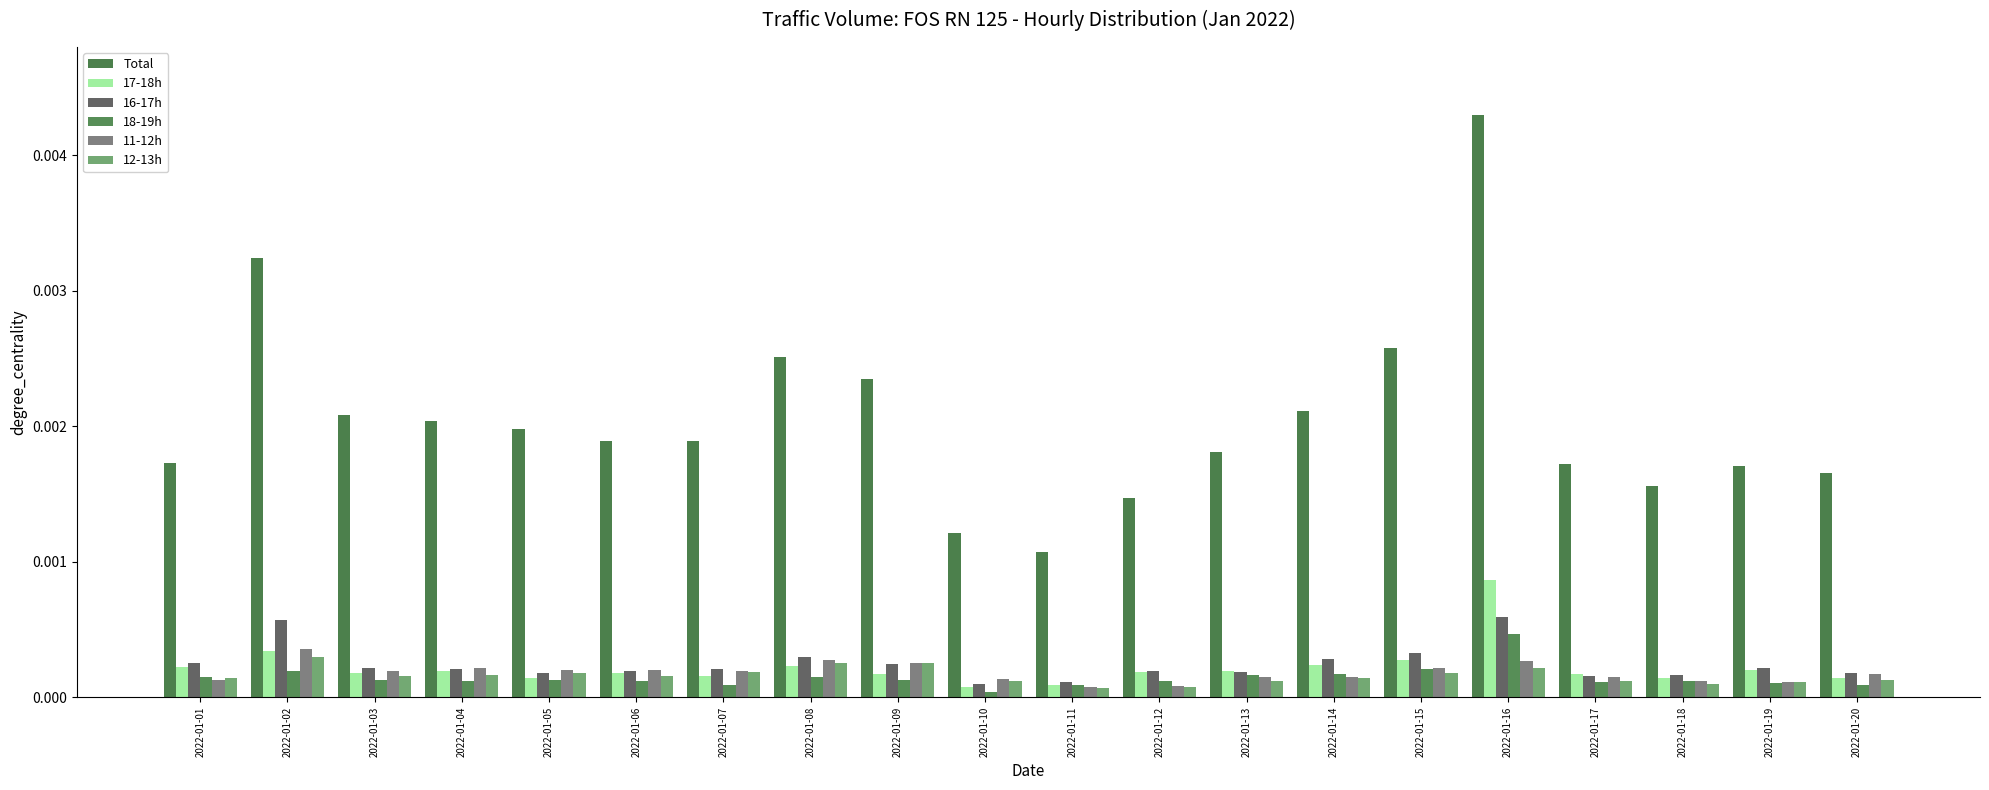

Reading left to right, extract all data points from this chart.

Total: 2022-01-01=0.0	2022-01-02=0.0	2022-01-03=0.0	2022-01-04=0.0	2022-01-05=0.0	2022-01-06=0.0	2022-01-07=0.0	2022-01-08=0.0	2022-01-09=0.0	2022-01-10=0.0	2022-01-11=0.0	2022-01-12=0.0	2022-01-13=0.0	2022-01-14=0.0	2022-01-15=0.0	2022-01-16=0.0	2022-01-17=0.0	2022-01-18=0.0	2022-01-19=0.0	2022-01-20=0.0
17-18h: 2022-01-01=0.0	2022-01-02=0.0	2022-01-03=0.0	2022-01-04=0.0	2022-01-05=0.0	2022-01-06=0.0	2022-01-07=0.0	2022-01-08=0.0	2022-01-09=0.0	2022-01-10=0.0	2022-01-11=0.0	2022-01-12=0.0	2022-01-13=0.0	2022-01-14=0.0	2022-01-15=0.0	2022-01-16=0.0	2022-01-17=0.0	2022-01-18=0.0	2022-01-19=0.0	2022-01-20=0.0
16-17h: 2022-01-01=0.0	2022-01-02=0.0	2022-01-03=0.0	2022-01-04=0.0	2022-01-05=0.0	2022-01-06=0.0	2022-01-07=0.0	2022-01-08=0.0	2022-01-09=0.0	2022-01-10=0.0	2022-01-11=0.0	2022-01-12=0.0	2022-01-13=0.0	2022-01-14=0.0	2022-01-15=0.0	2022-01-16=0.0	2022-01-17=0.0	2022-01-18=0.0	2022-01-19=0.0	2022-01-20=0.0
18-19h: 2022-01-01=0.0	2022-01-02=0.0	2022-01-03=0.0	2022-01-04=0.0	2022-01-05=0.0	2022-01-06=0.0	2022-01-07=0.0	2022-01-08=0.0	2022-01-09=0.0	2022-01-10=0.0	2022-01-11=0.0	2022-01-12=0.0	2022-01-13=0.0	2022-01-14=0.0	2022-01-15=0.0	2022-01-16=0.0	2022-01-17=0.0	2022-01-18=0.0	2022-01-19=0.0	2022-01-20=0.0
11-12h: 2022-01-01=0.0	2022-01-02=0.0	2022-01-03=0.0	2022-01-04=0.0	2022-01-05=0.0	2022-01-06=0.0	2022-01-07=0.0	2022-01-08=0.0	2022-01-09=0.0	2022-01-10=0.0	2022-01-11=0.0	2022-01-12=0.0	2022-01-13=0.0	2022-01-14=0.0	2022-01-15=0.0	2022-01-16=0.0	2022-01-17=0.0	2022-01-18=0.0	2022-01-19=0.0	2022-01-20=0.0
12-13h: 2022-01-01=0.0	2022-01-02=0.0	2022-01-03=0.0	2022-01-04=0.0	2022-01-05=0.0	2022-01-06=0.0	2022-01-07=0.0	2022-01-08=0.0	2022-01-09=0.0	2022-01-10=0.0	2022-01-11=0.0	2022-01-12=0.0	2022-01-13=0.0	2022-01-14=0.0	2022-01-15=0.0	2022-01-16=0.0	2022-01-17=0.0	2022-01-18=0.0	2022-01-19=0.0	2022-01-20=0.0